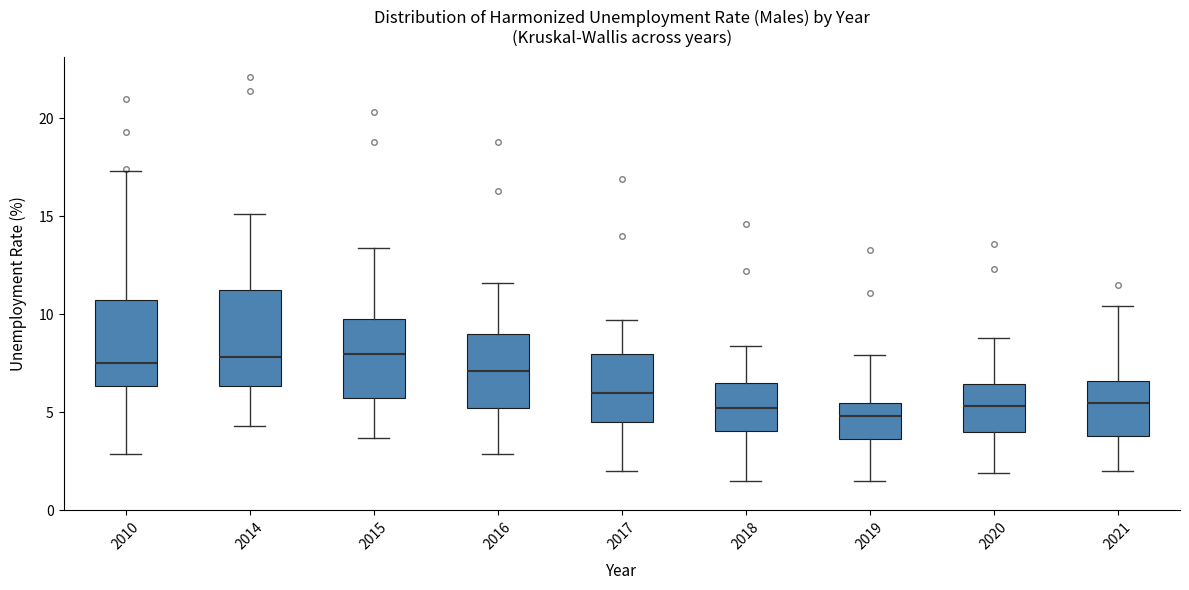

Where does the lower whisker of the box at x = 2021 end on the y-axis? The values are not printed on the chart, so give them approximately, as read against the axis.

2.0